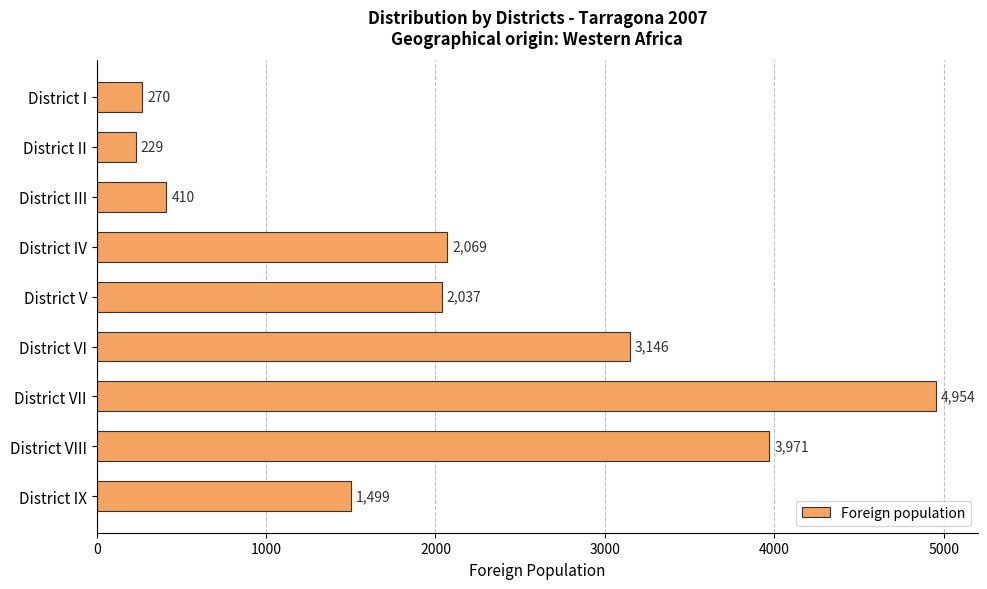

Reading top to bottom, transcribe all the data shown in this chart.

District I=270	District II=229	District III=410	District IV=2069	District V=2037	District VI=3146	District VII=4954	District VIII=3971	District IX=1499